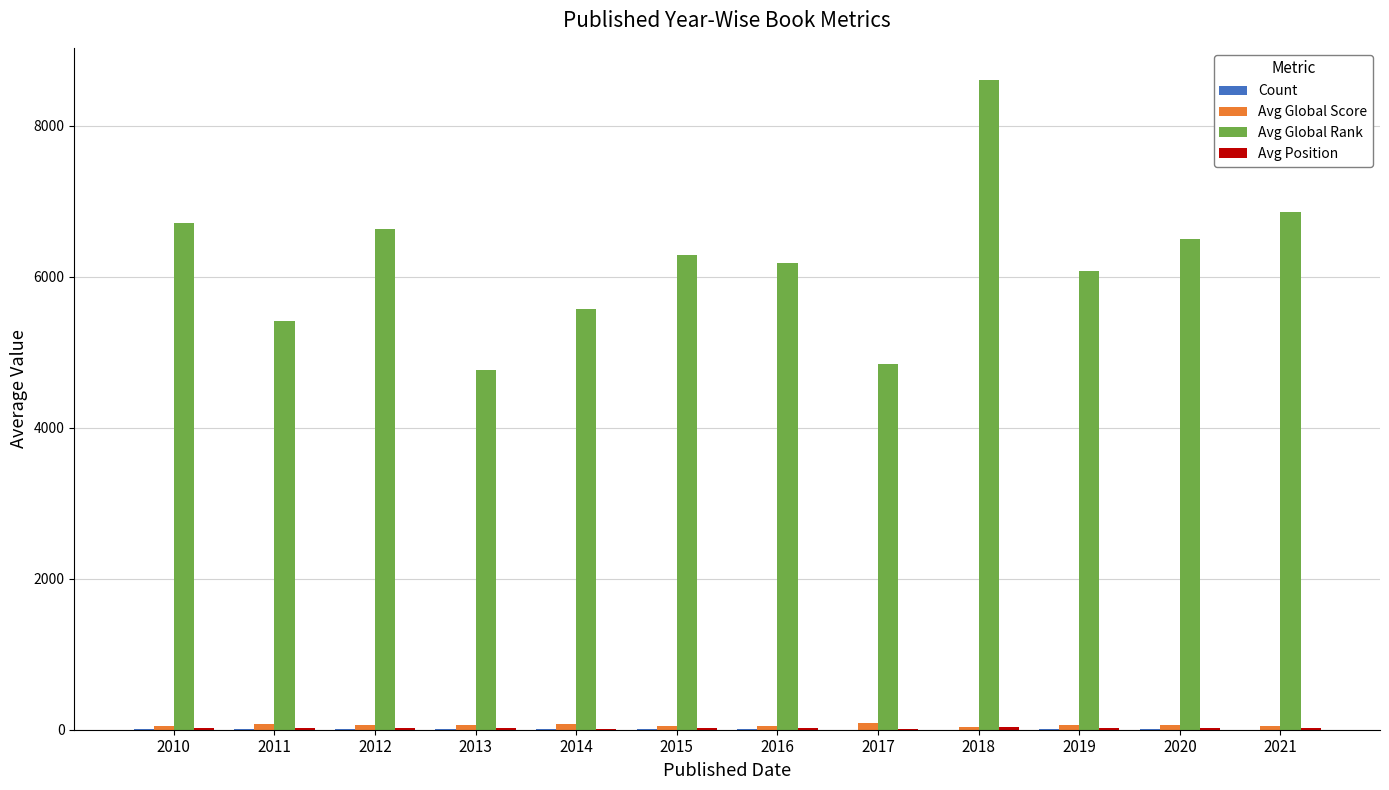

The Avg Global Rank series shows 10230 at 2010. True or false?

False